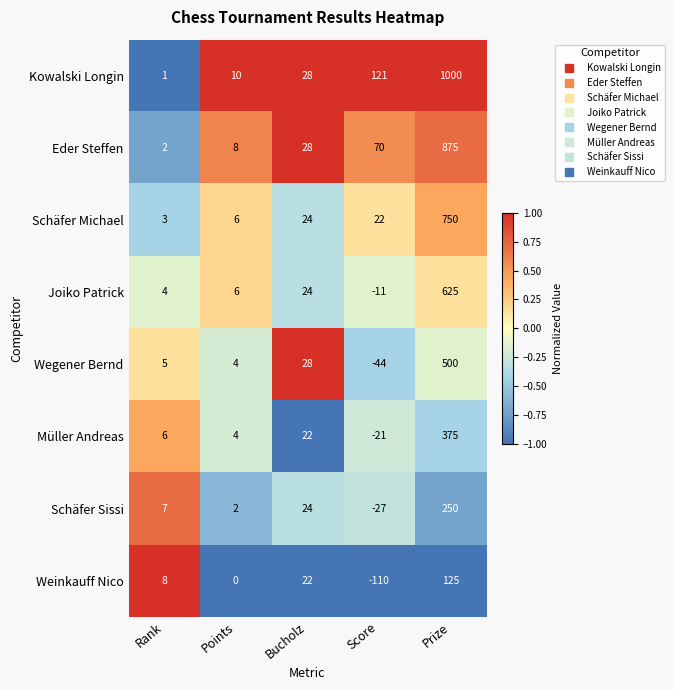

Where is Eder Steffen nearest to the value 438?

Score